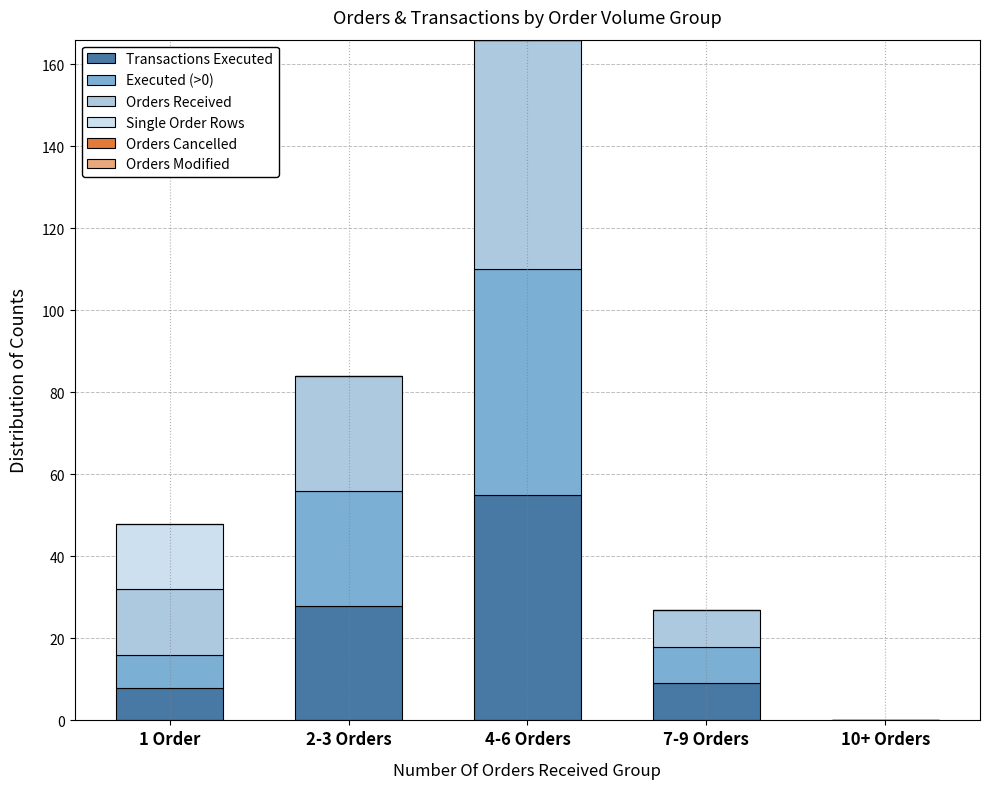

What is the total value across all series at 2-3 Orders?

84